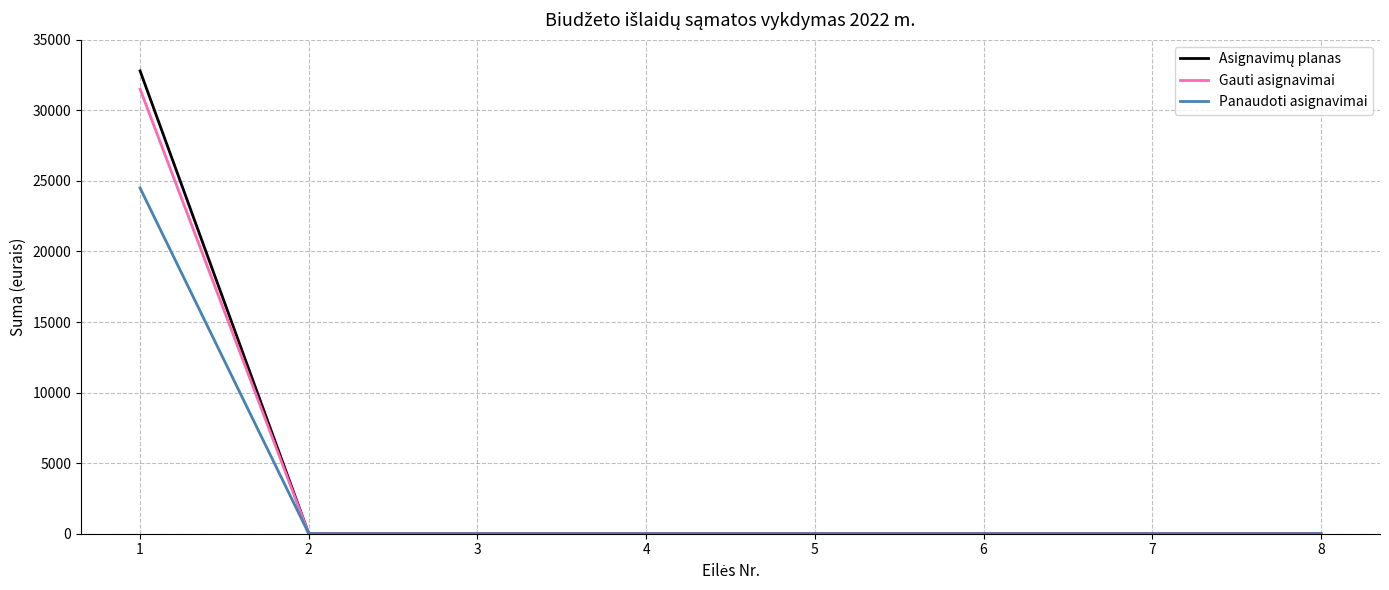

What is the greatest value displayed?

32800.0